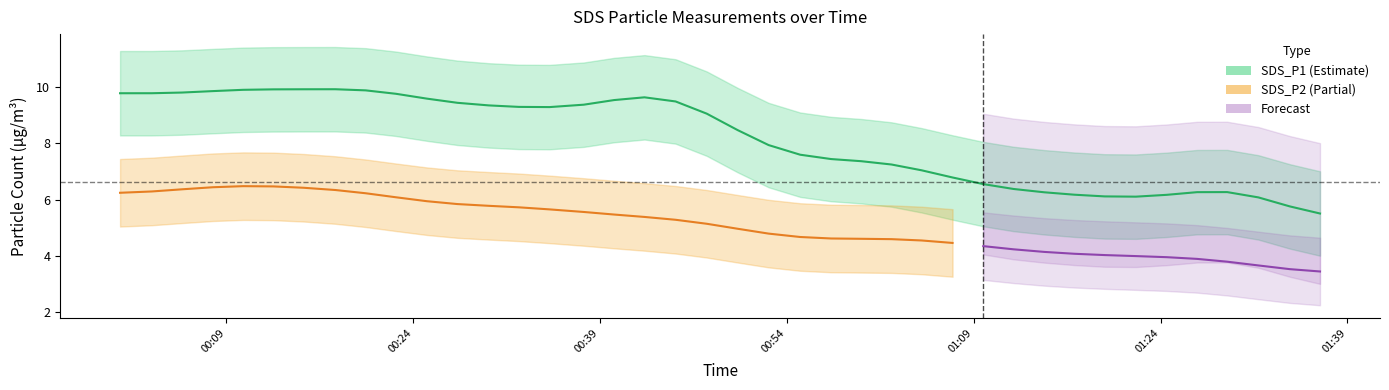

List the labels in order of SDS_P2 value, largest first.

2021/10/19 00:10:21, 2021/10/19 00:07:55, 2021/10/19 00:20:11, 2021/10/19 00:03:01, 2021/10/19 00:12:46, 2021/10/19 00:17:45, 2021/10/19 00:15:13, 2021/10/19 00:22:37, 2021/10/19 00:34:57, 2021/10/19 00:00:28, 2021/10/19 00:30:04, 2021/10/19 00:05:26, 2021/10/19 00:32:29, 2021/10/19 00:27:33, 2021/10/19 00:42:34, 2021/10/19 00:25:06, 2021/10/19 00:45:04, 2021/10/19 00:47:34, 2021/10/19 00:40:08, 2021/10/19 00:37:42, 2021/10/19 00:50:03, 2021/10/19 00:59:58, 2021/10/19 01:02:24, 2021/10/19 01:07:18, 2021/10/19 01:04:49, 2021/10/19 00:57:33, 2021/10/19 00:52:32, 2021/10/19 01:09:46, 2021/10/19 00:55:04, 2021/10/19 01:17:05, 2021/10/19 01:22:01, 2021/10/19 01:29:21, 2021/10/19 01:12:12, 2021/10/19 01:26:56, 2021/10/19 01:14:40, 2021/10/19 01:19:31, 2021/10/19 01:24:30, 2021/10/19 01:31:51, 2021/10/19 01:36:48, 2021/10/19 01:34:23